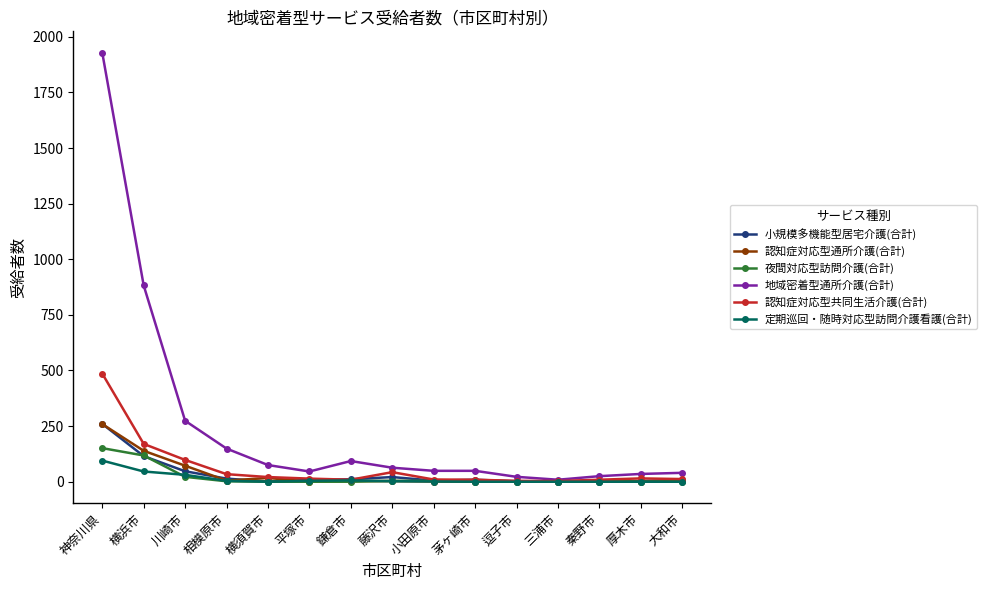

Does the chart have visible grid lines?

No